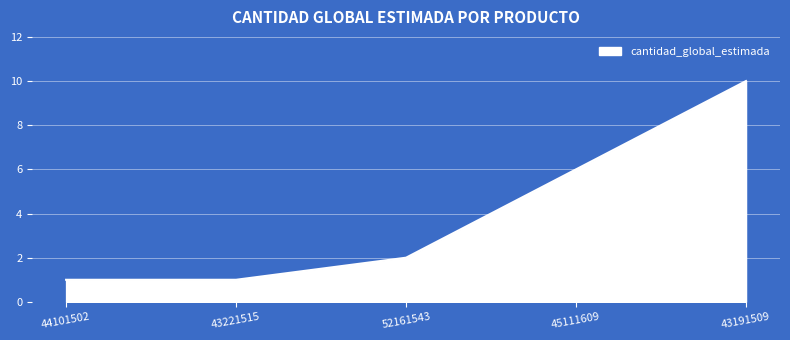

List the labels in order of value, largest first.

43191509, 45111609, 52161543, 44101502, 43221515